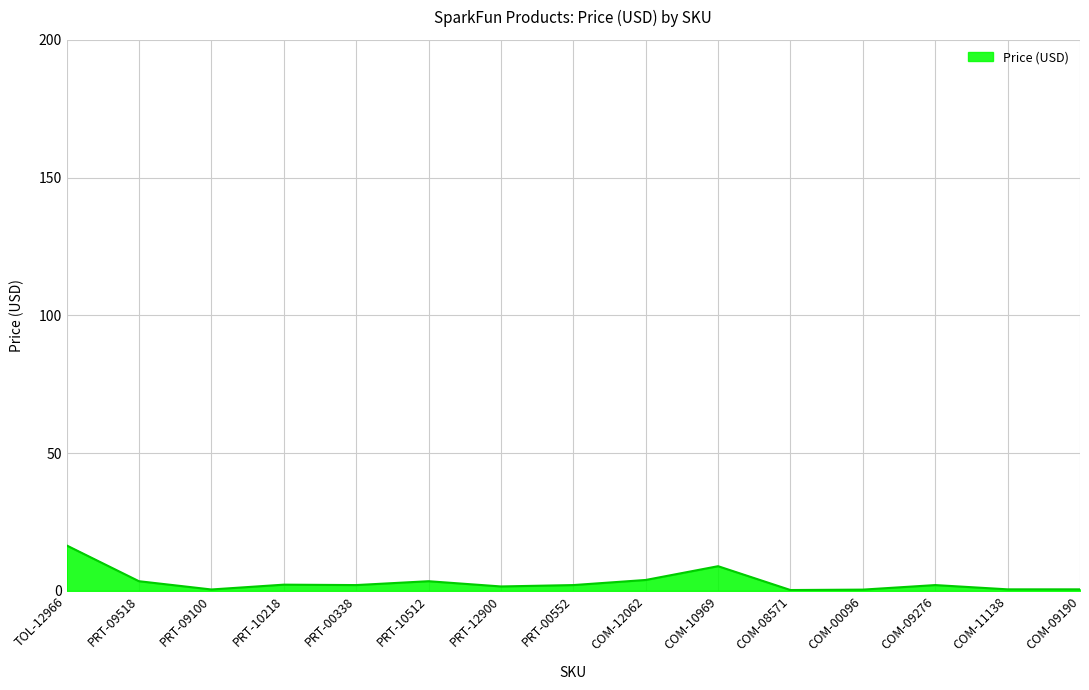

Does the chart display data point markers on the line(s)?

No